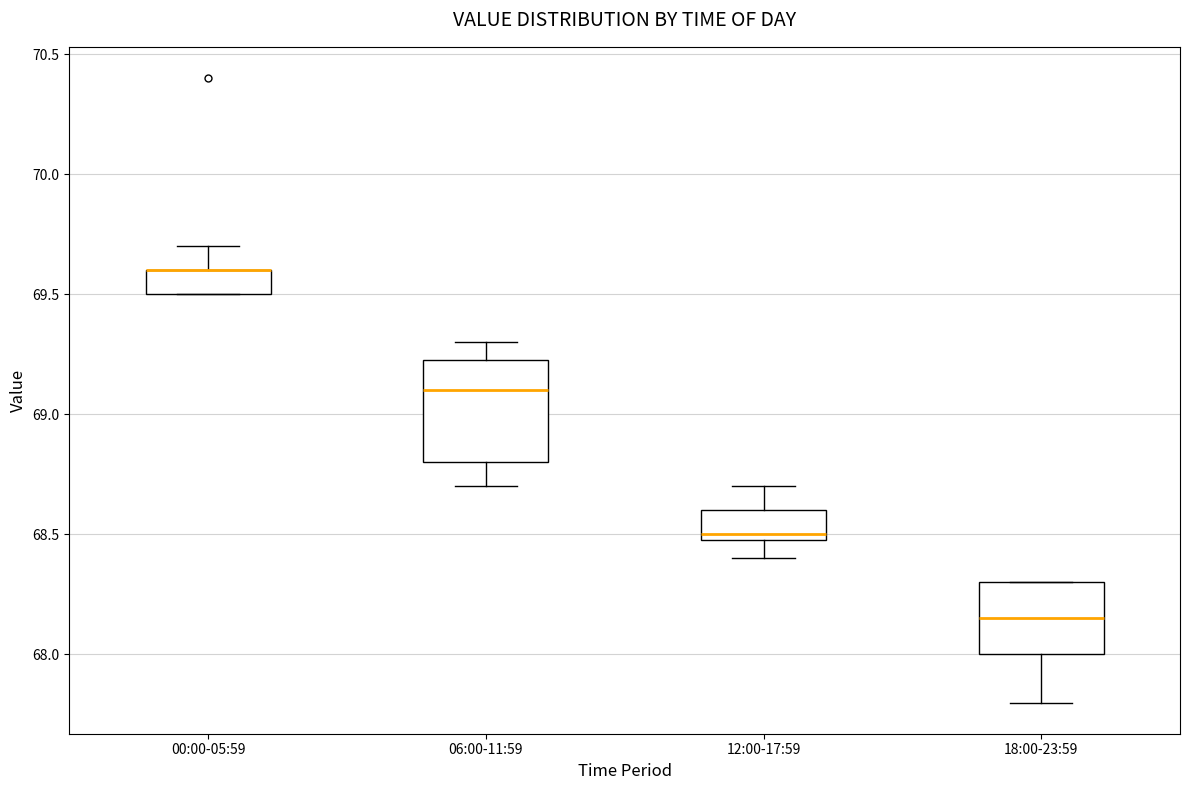

Which box is the tallest, from its lower edge to its upper edge?

06:00-11:59